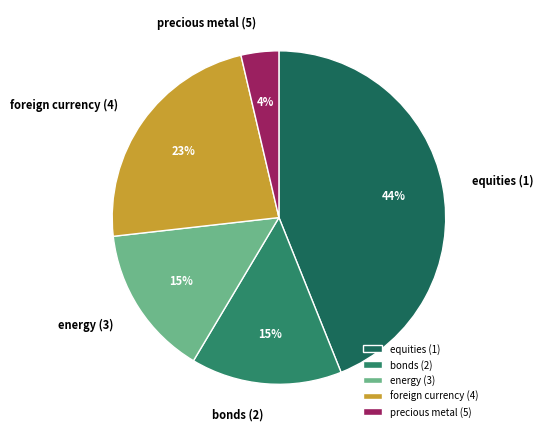

Do equities (1) and bonds (2) together represent more than half of the pie?

Yes